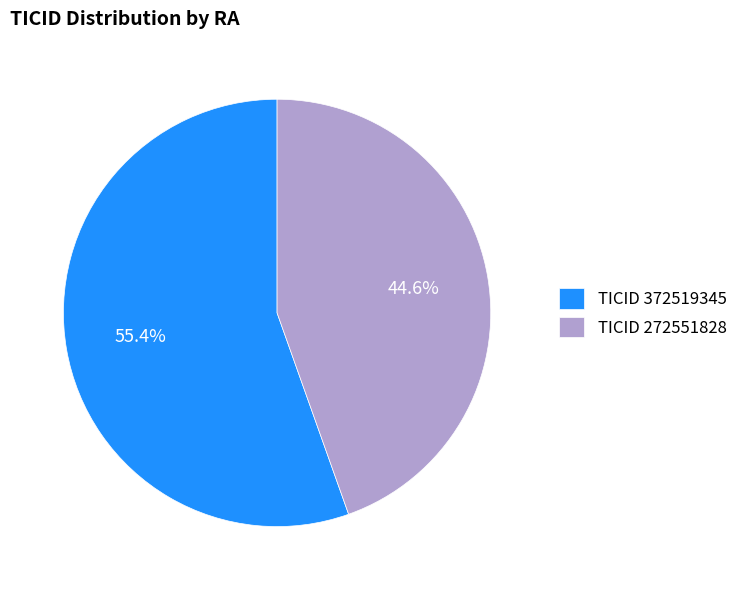

Which has a higher value, TICID 372519345 or TICID 272551828?

TICID 372519345